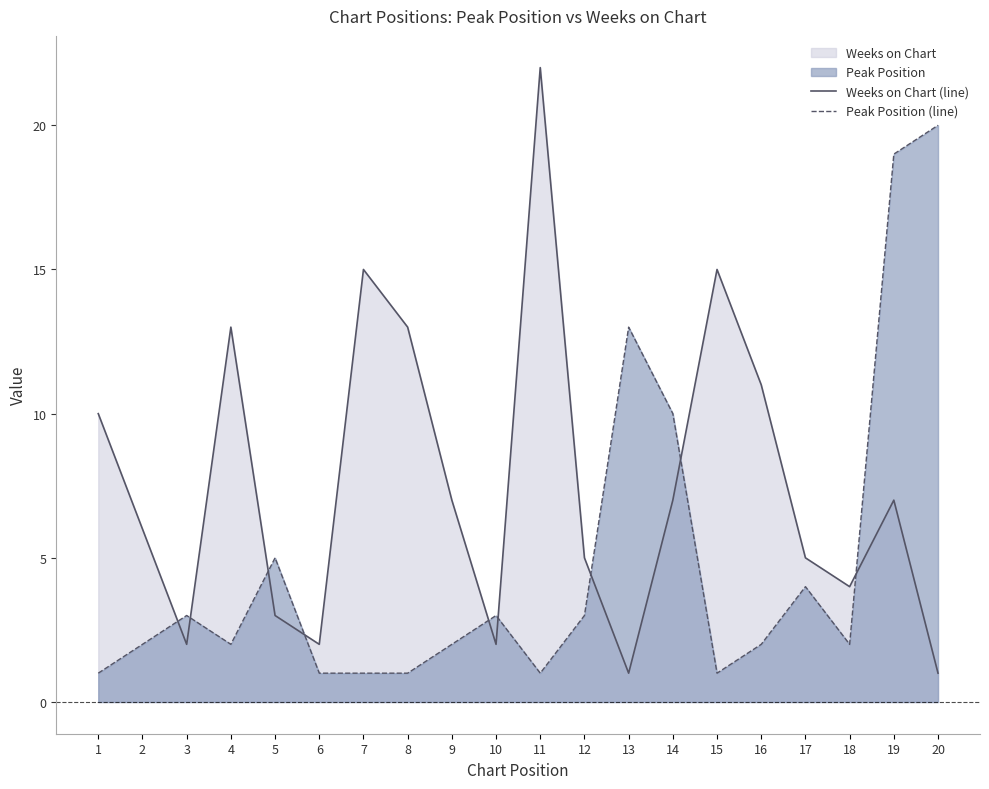

Which series has the largest total across all categories?

Weeks on Chart (line)